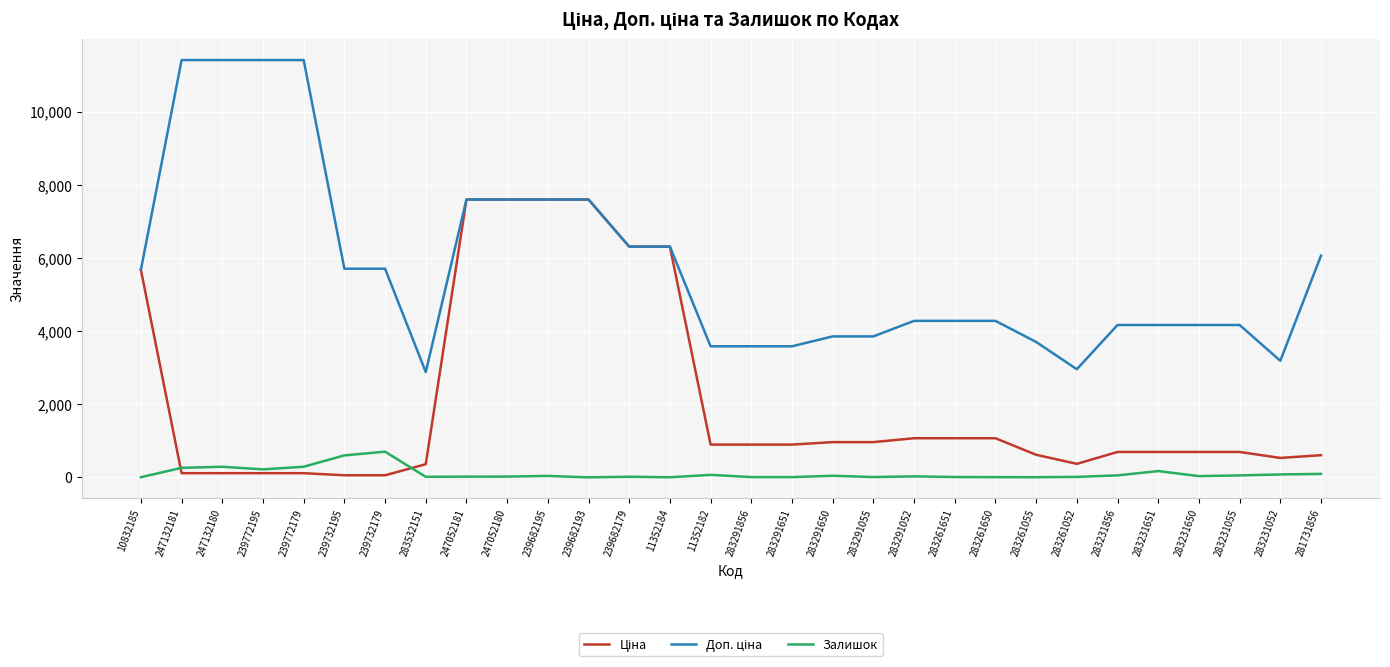

Is it true that Залишок equals 9.0 at 283291055?

True